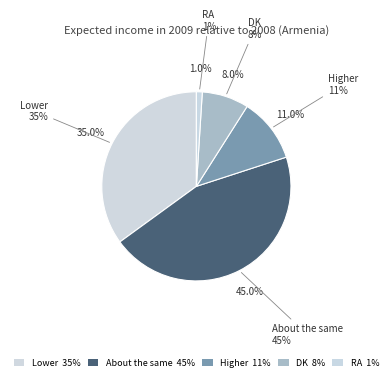

Between Higher and Lower, which is larger?

Lower